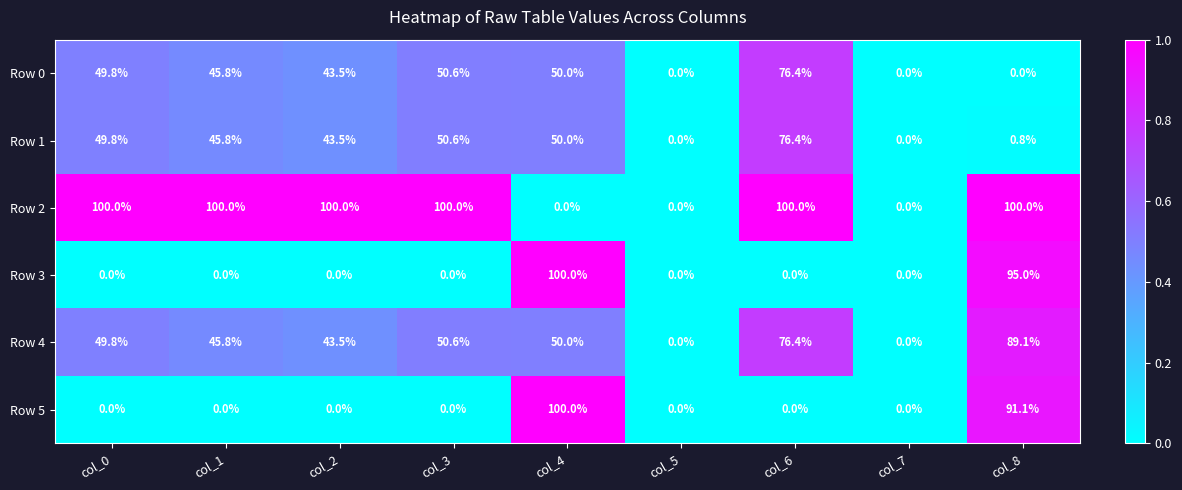

Read the Row 2 value at col_1.

100.0